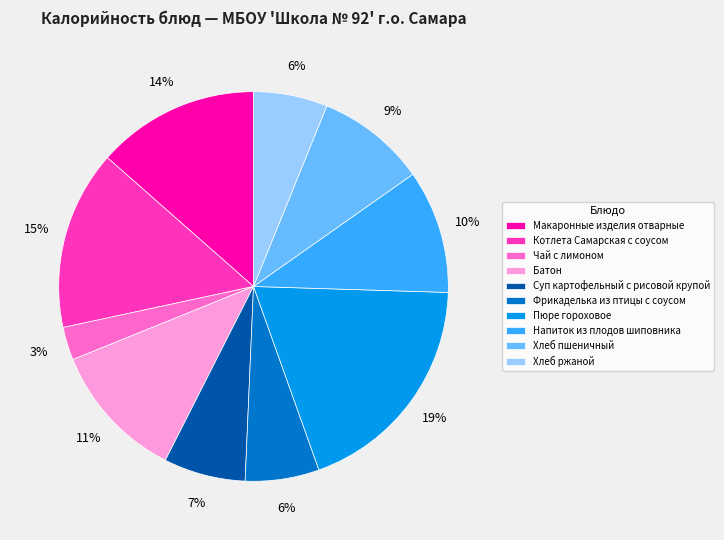

To the nearest percent, what is the average slice percentage?

10%